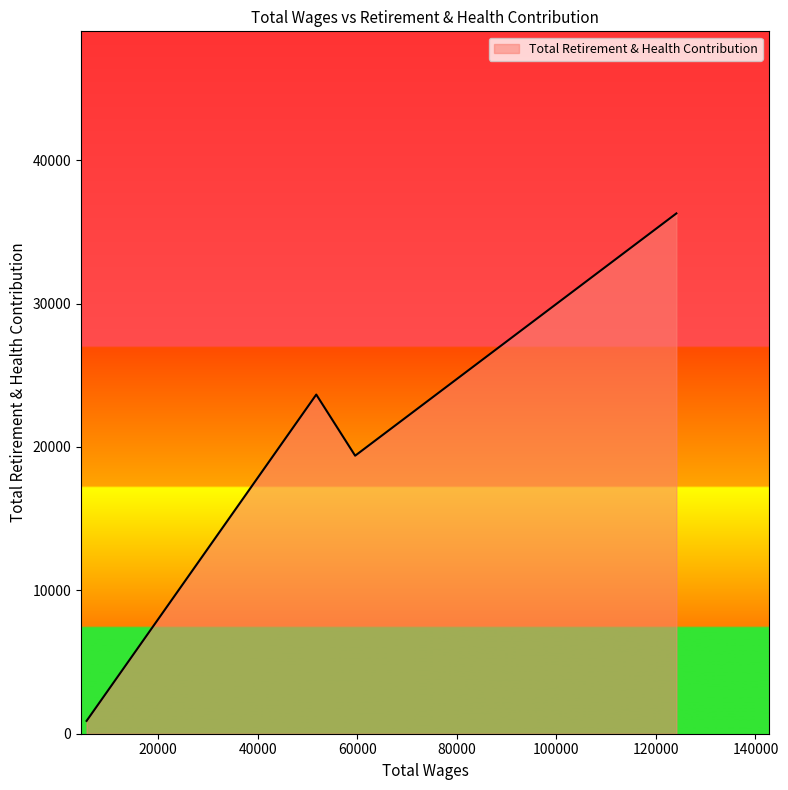

How many lines are shown in the chart?

1